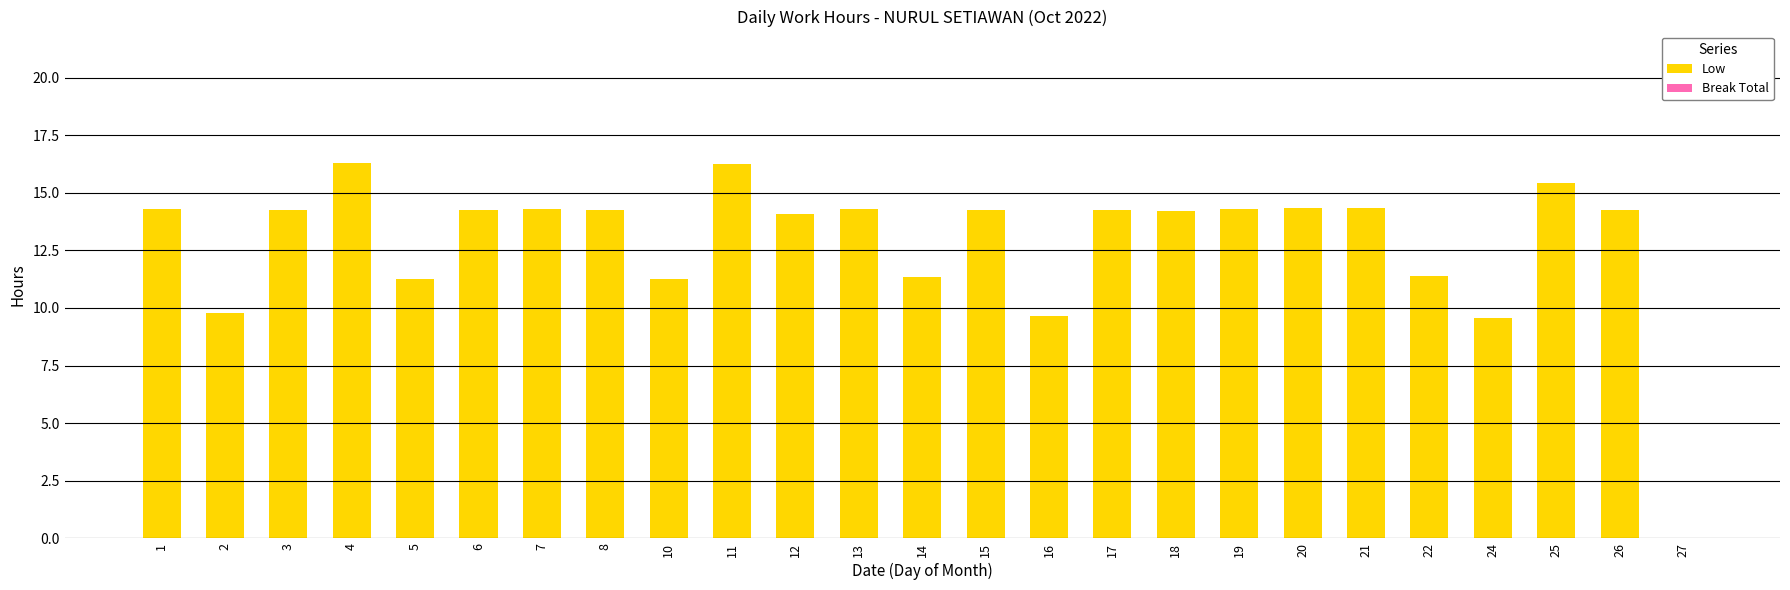

What is the approximate value at 15?

14.2